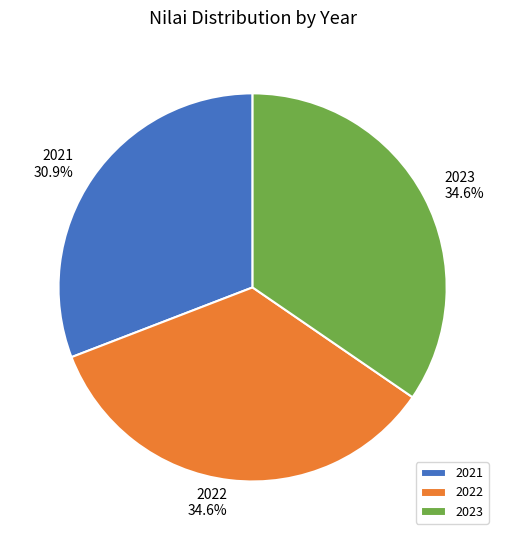

What is the ratio of the value at 2023 to the value at 2021?

1.1